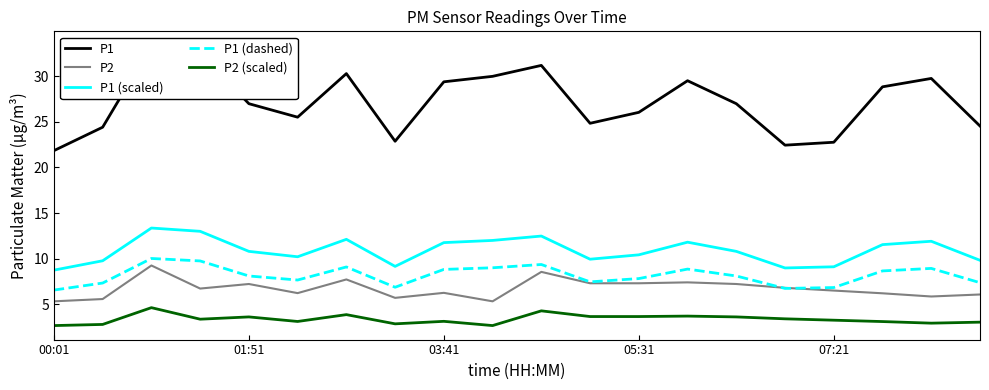

True or false: P1 (scaled) and P1 (dashed) intersect in this chart.

False